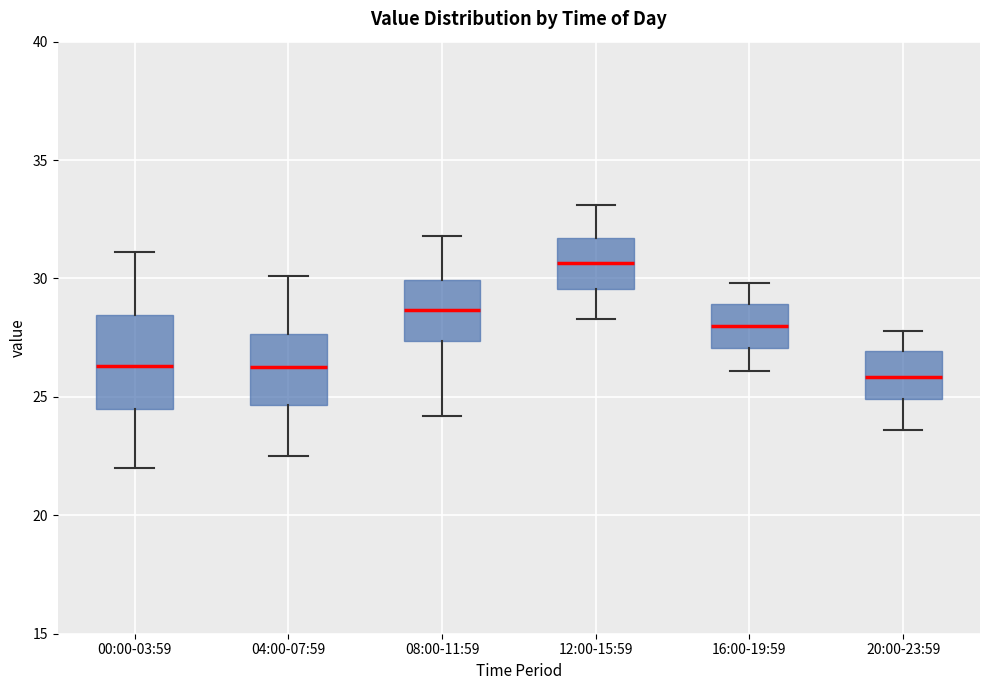

Comparing the boxes themselves (not the whiskers), which one is the tallest?

00:00-03:59